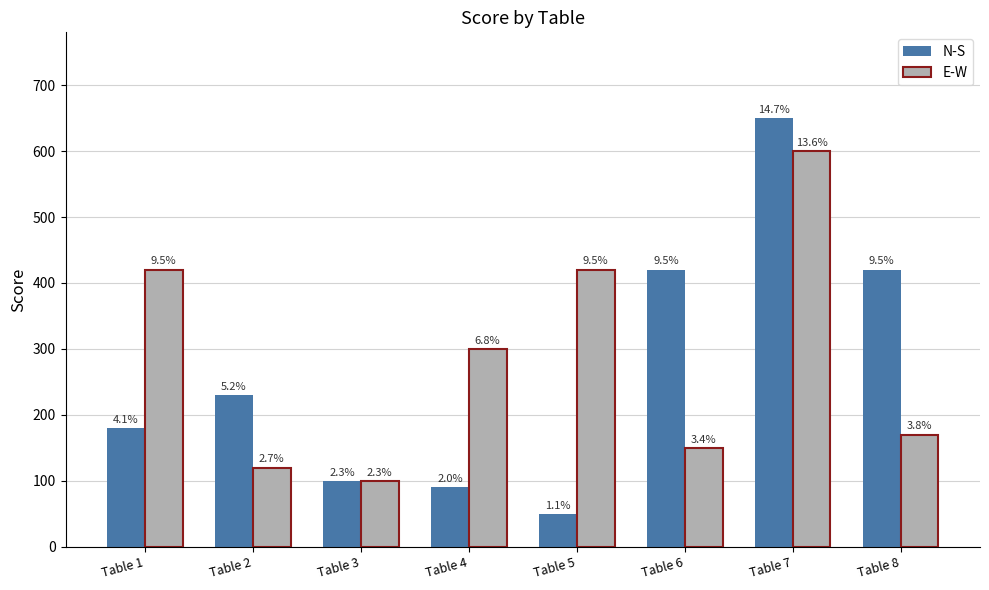

List the series in order of their peak value, lowest first.

E-W, N-S